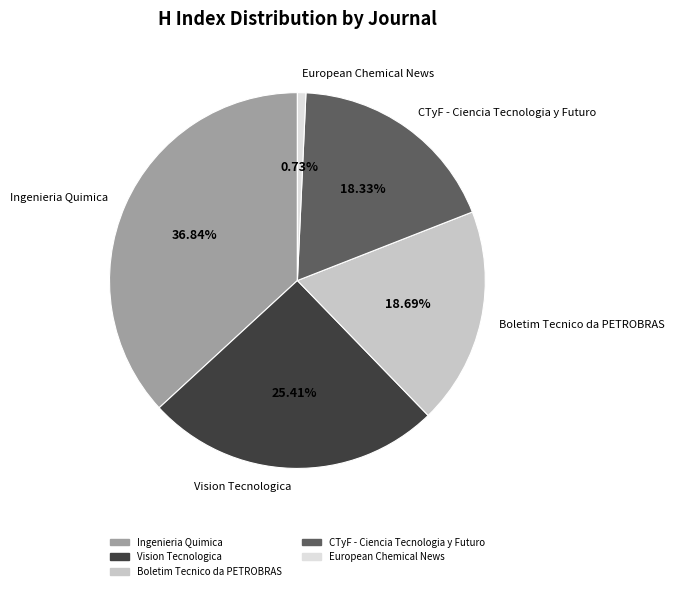

To the nearest percent, what is the difference between the Boletim Tecnico da PETROBRAS and European Chemical News slice percentages?

18%